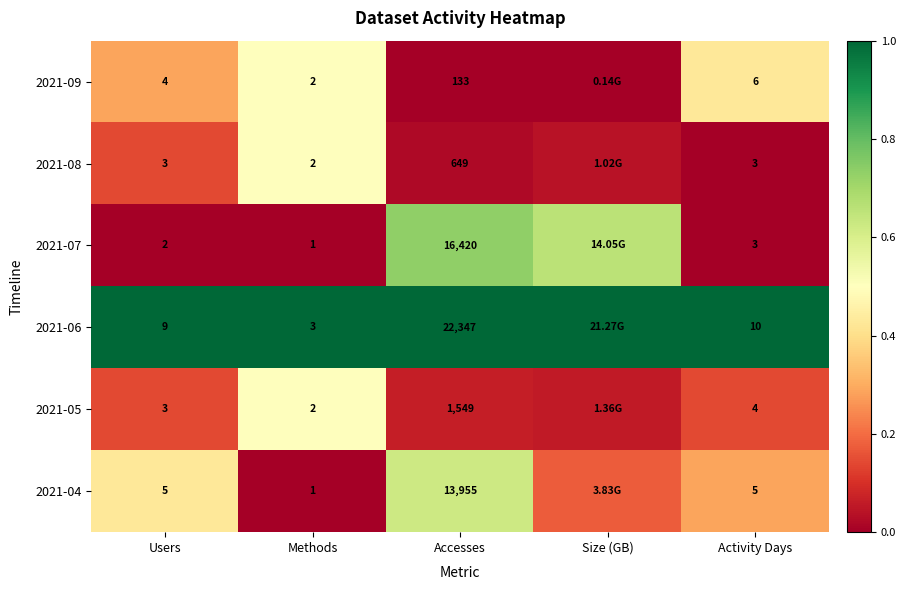

What is the total value across all series at Accesses?

55053.0